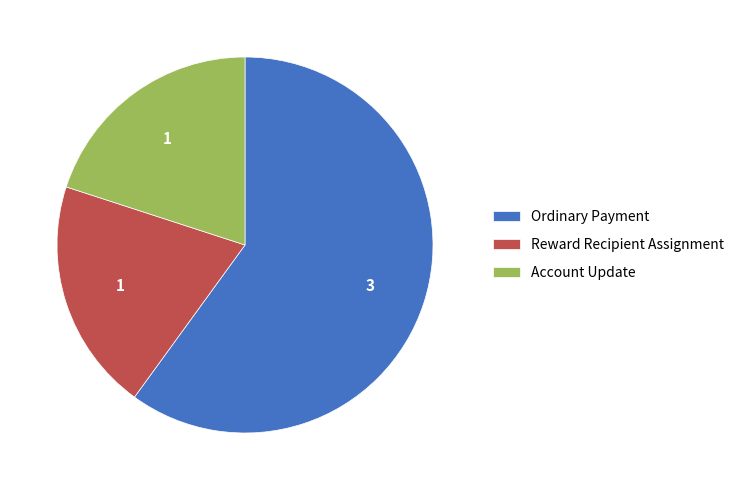

What is the ratio of the value at Account Update to the value at Reward Recipient Assignment?

1.0